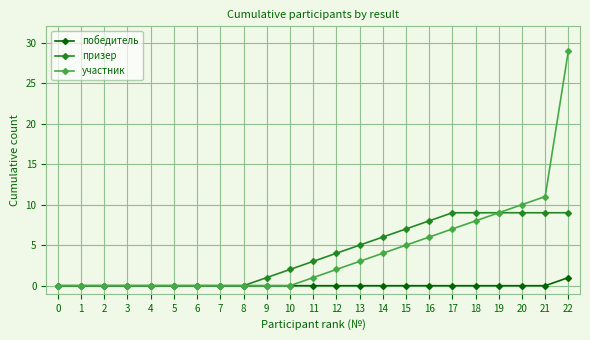

The value of призер at 13 is 5. True or false?

True